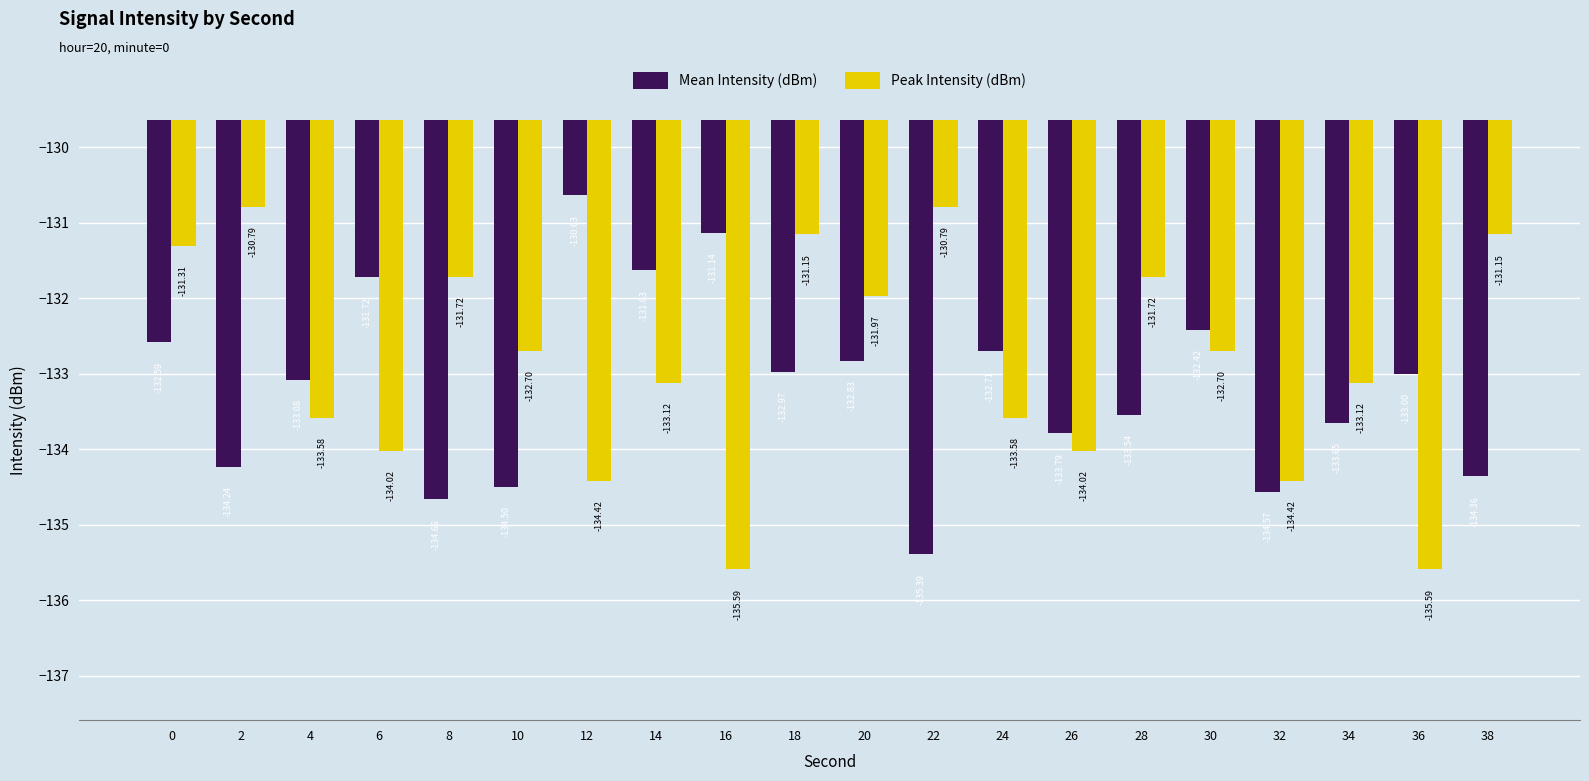

What is the difference between the Peak Intensity (dBm) values at 32 and 34?

1.3